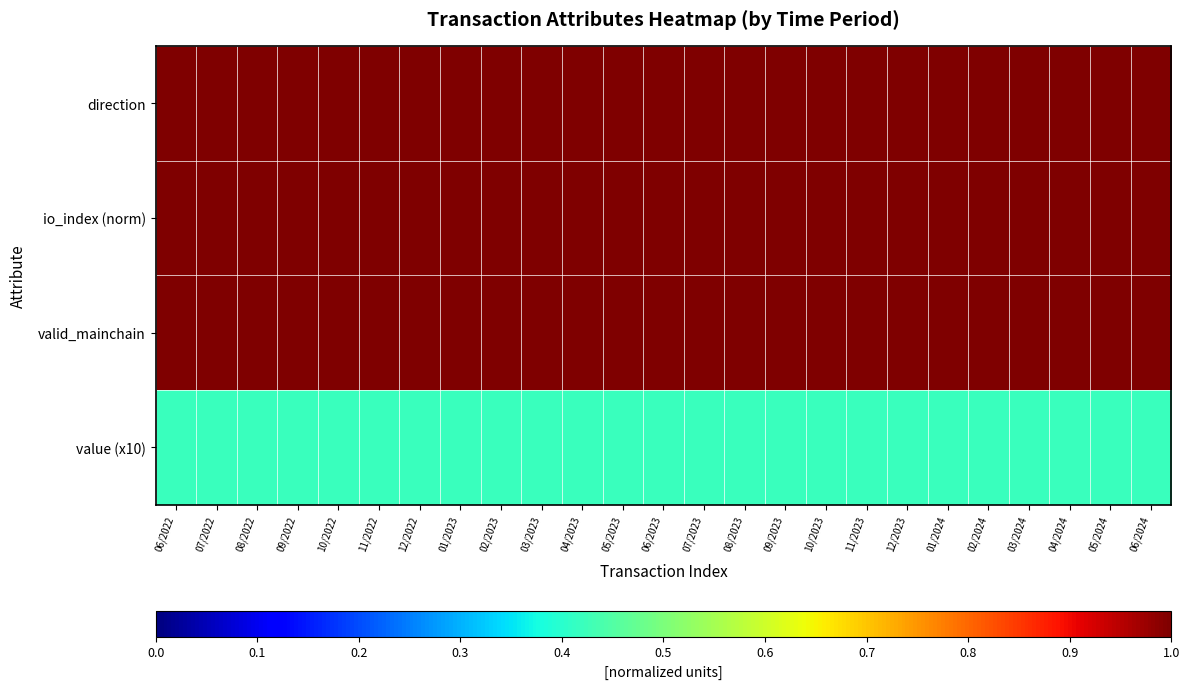

At how many categories does at least one series exceed 0?

25